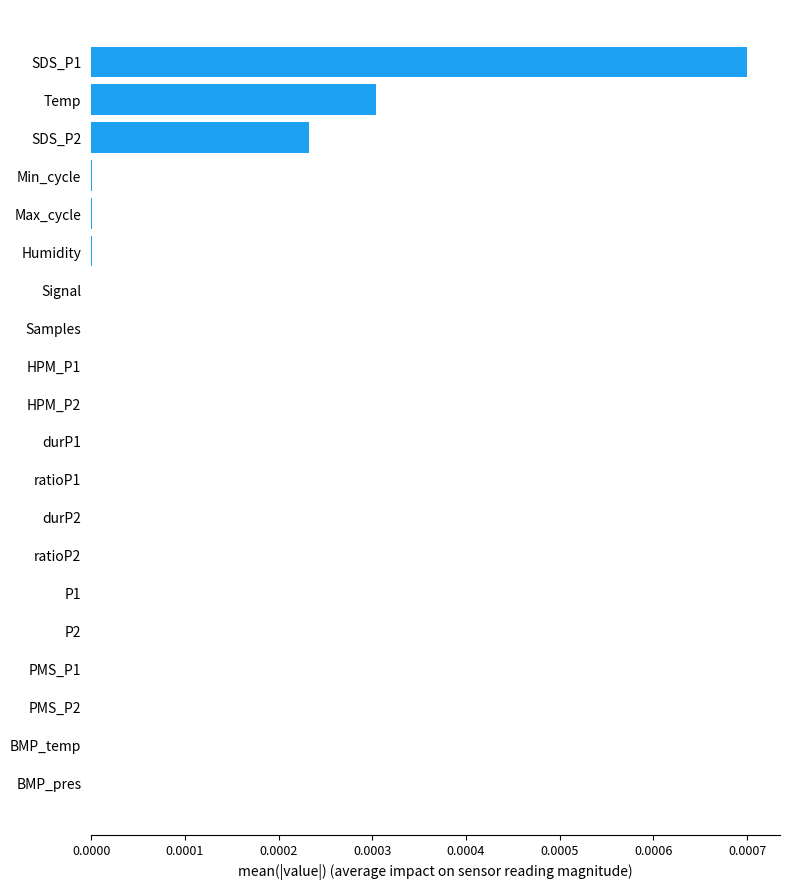

The value at Humidity is 0.0. True or false?

True